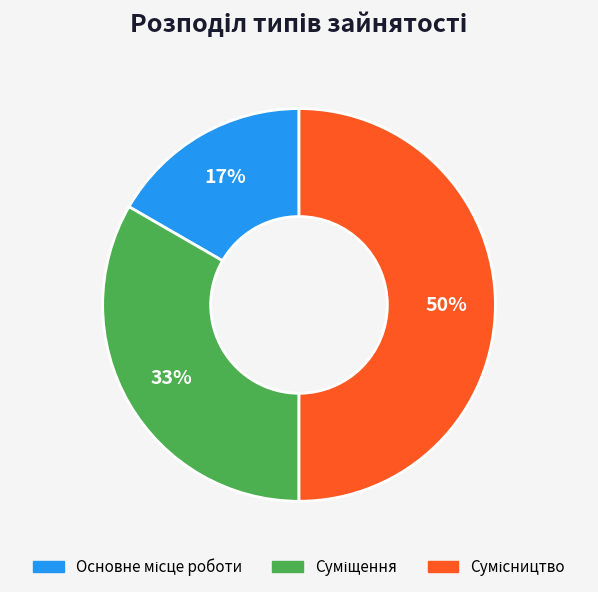

To the nearest percent, what is the difference between the largest and smallest slice percentages?

33%